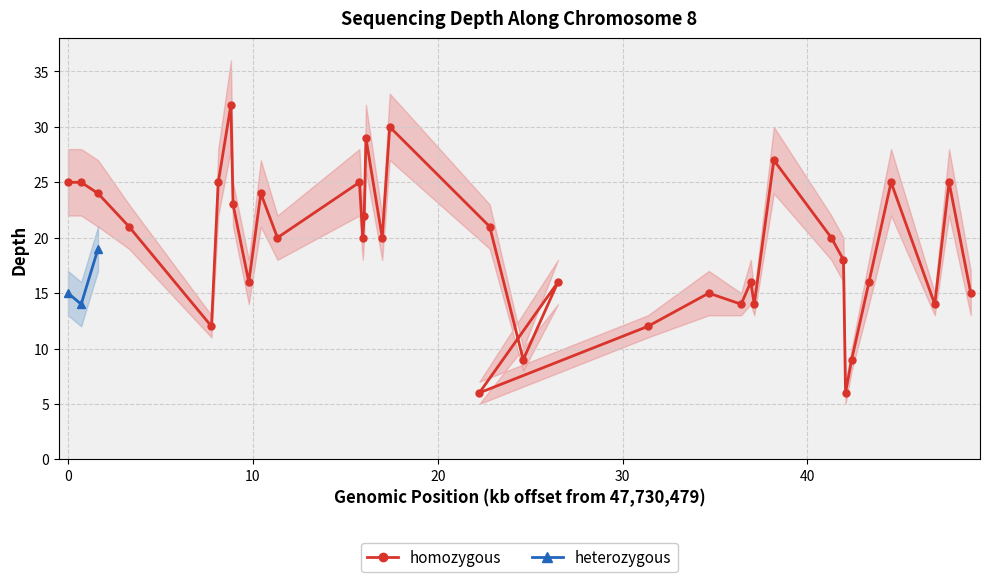

What is the lowest value of the homozygous series?

6